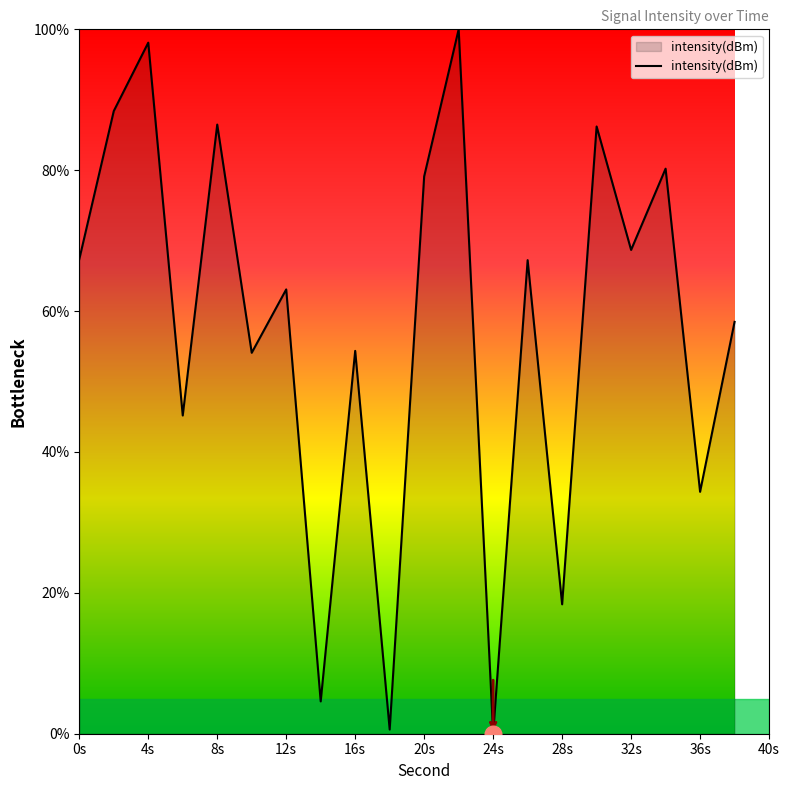

What is the maximum value shown in the chart?

100.0